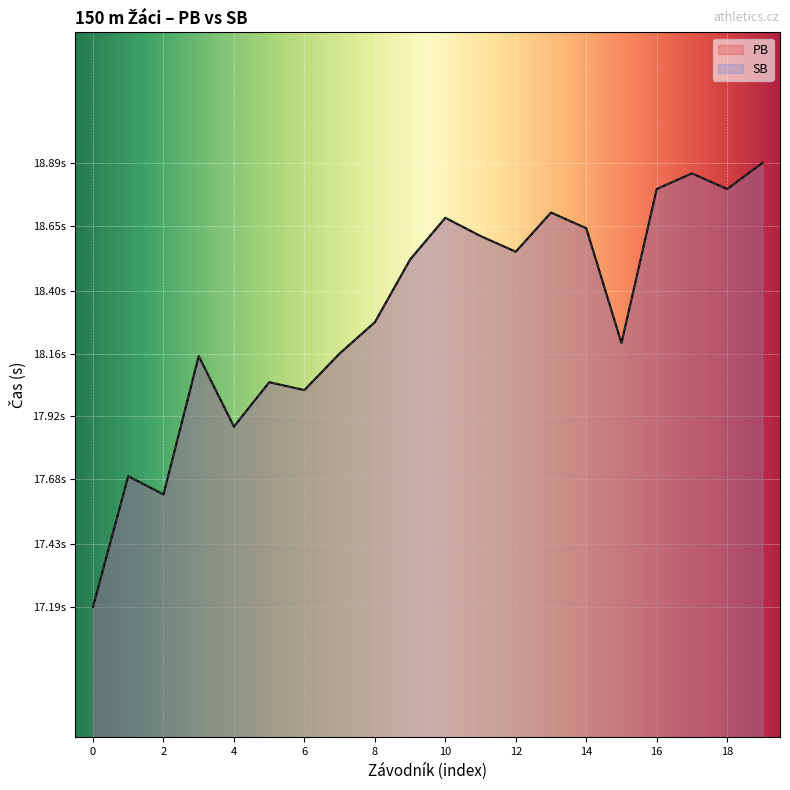

True or false: PB has more than 2 interior local peaks.

True